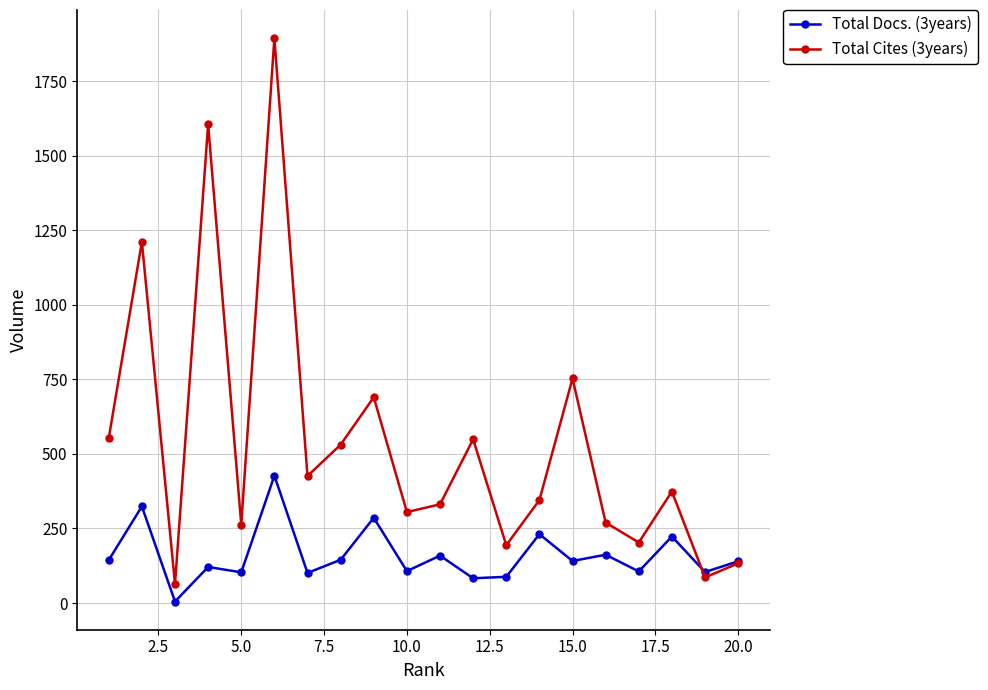

At how many categories does at least one series exceed 1747?

1